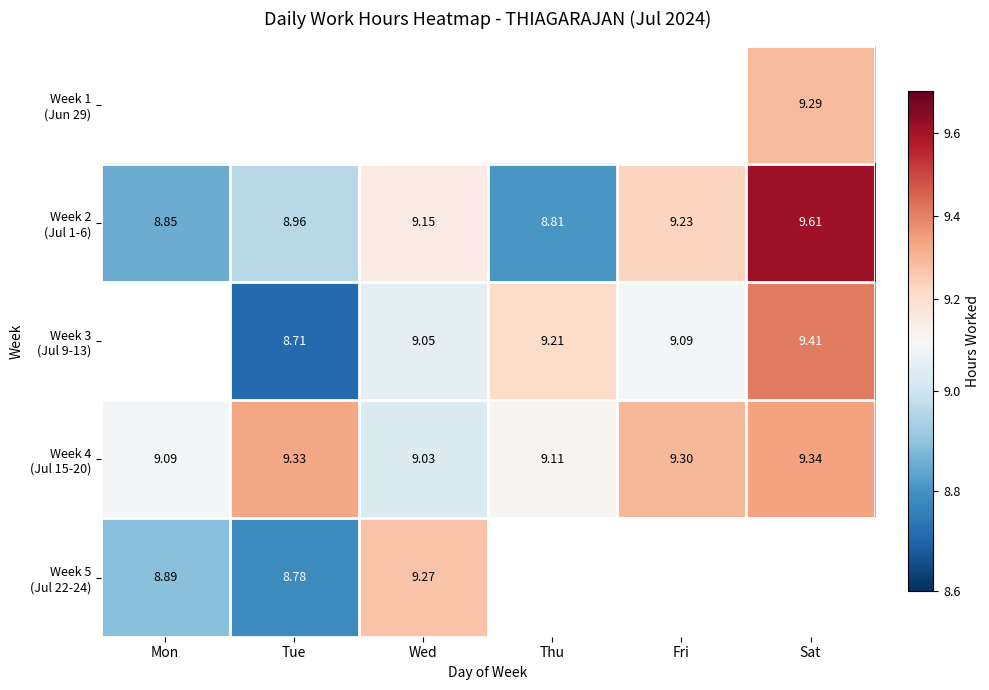

How many data points does each series have?

6